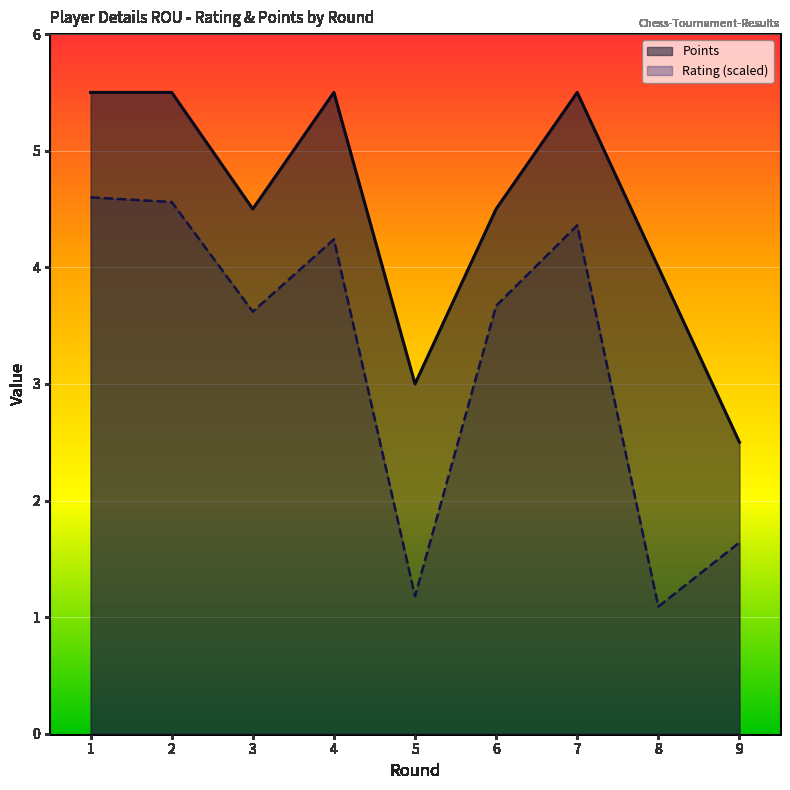

List the series in order of their peak value, lowest first.

Rating (scaled), Points